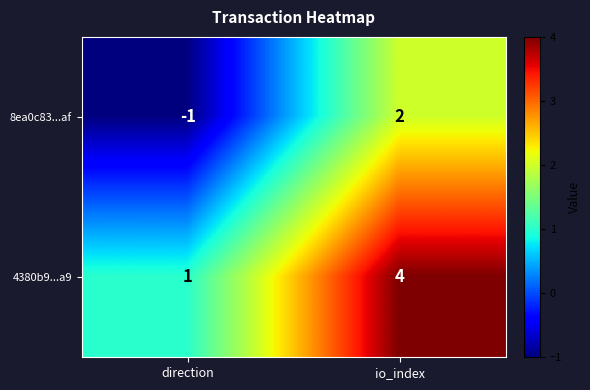

What value does the 4380b9...a9 series have at io_index?

4